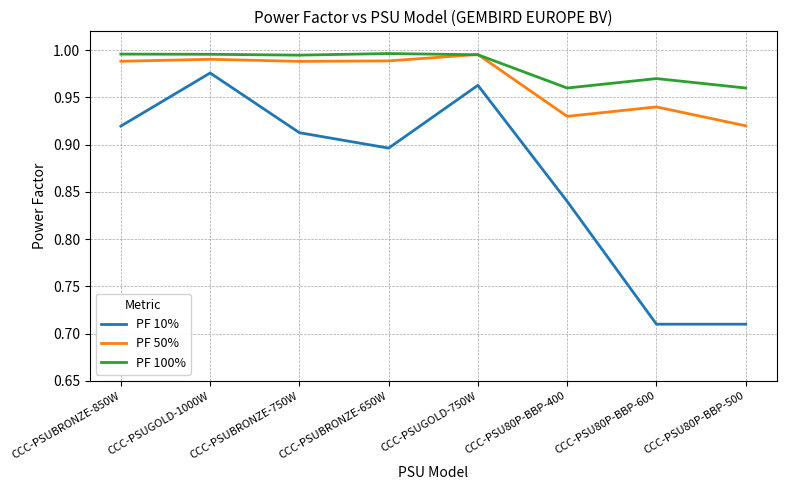

Rank the series at CCC-PSU80P-BBP-500 from lowest to highest value.

PF 10%, PF 50%, PF 100%